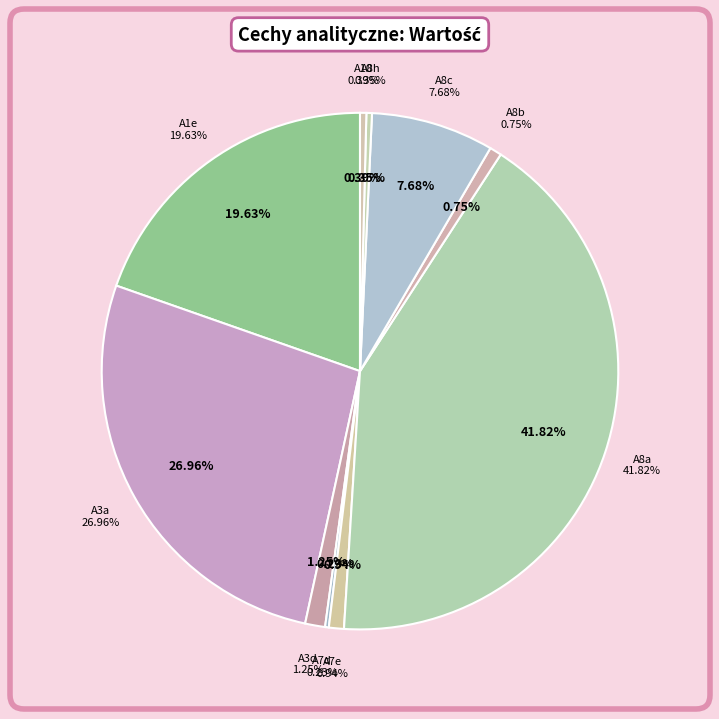

To the nearest percent, what is the combined percentage of A7d and A8c?

8%